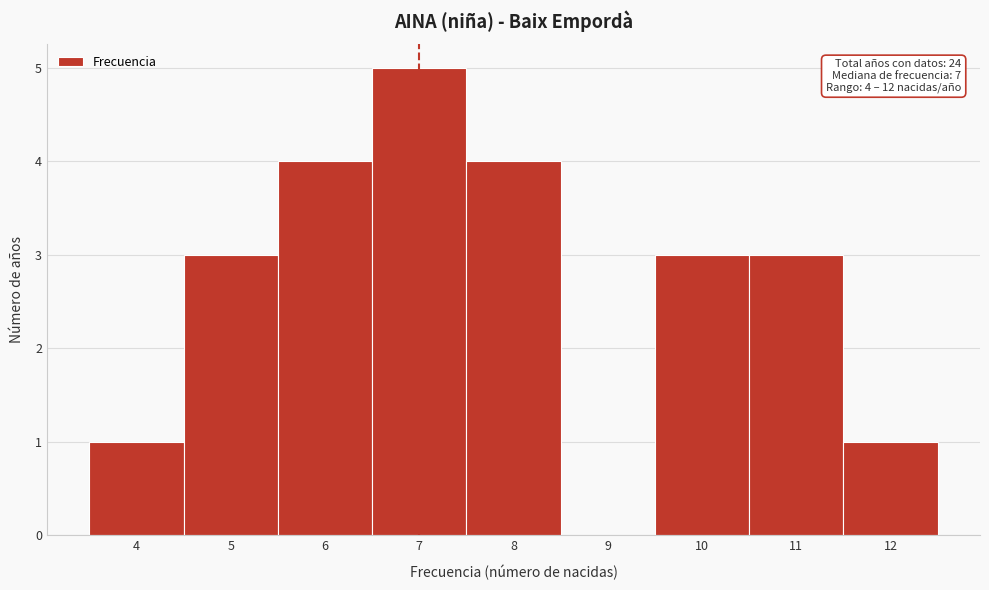

Which range on the x-axis has the tallest bar?

6.5 to 7.5